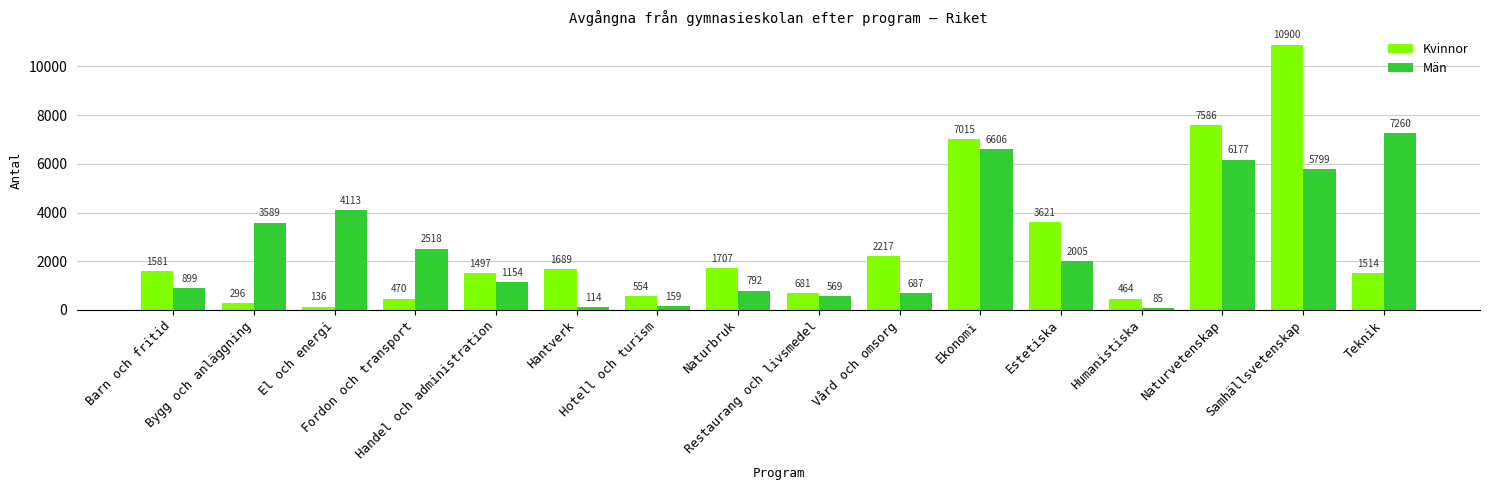

Which series has the largest range (max minus min)?

Kvinnor